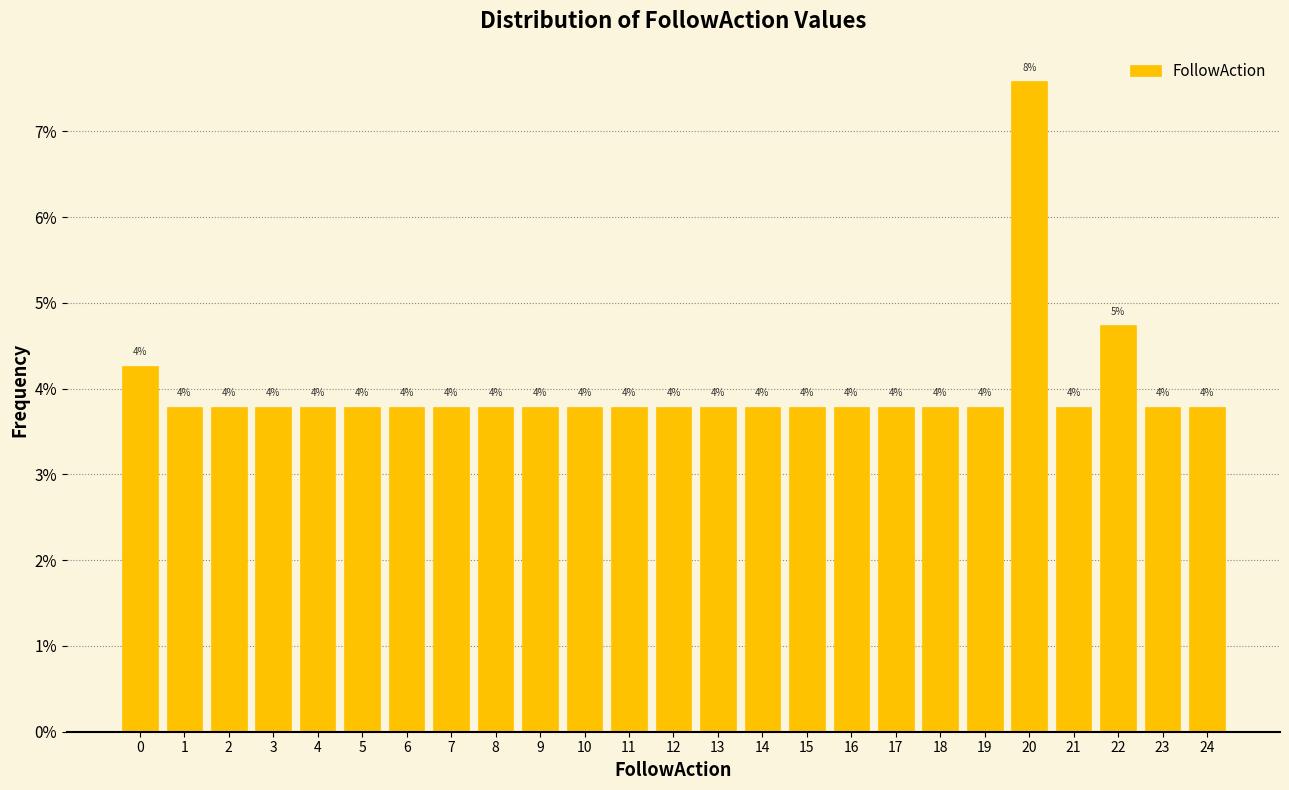

Are the bars horizontal?

No